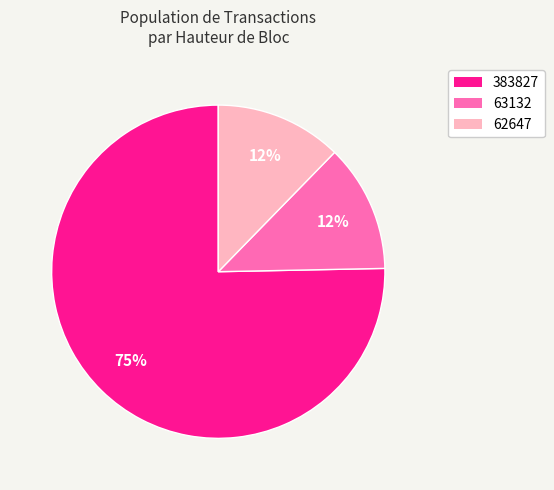

Is there any slice that represents more than half of the pie?

Yes